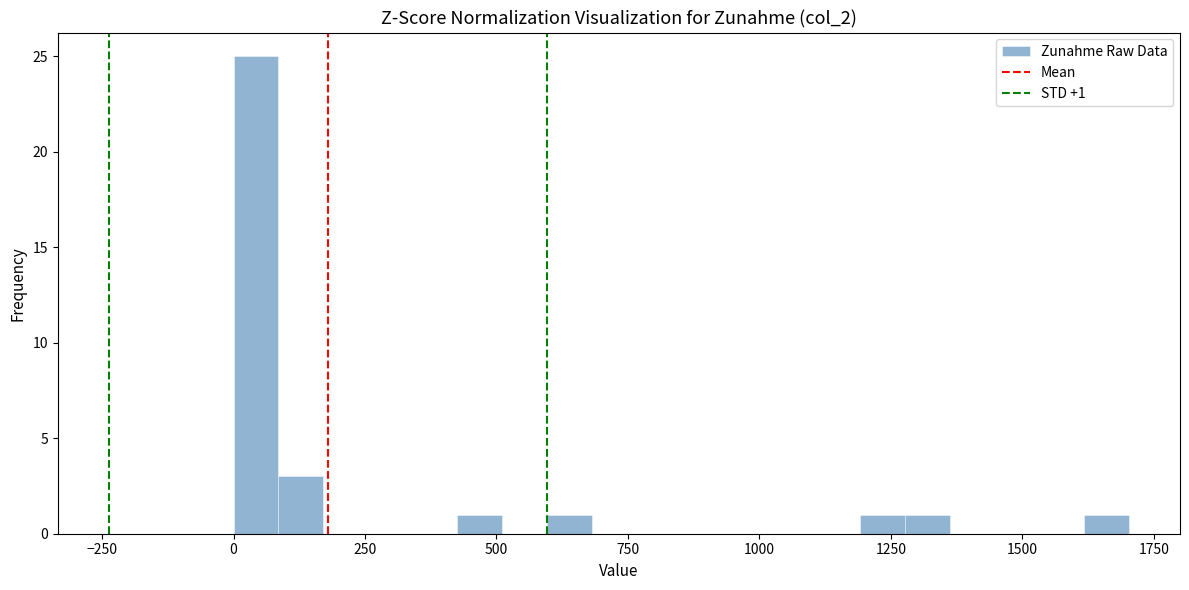

Around what value on the x-axis is the tallest bar? Give the approximate position of its centre, as read against the axis.

50